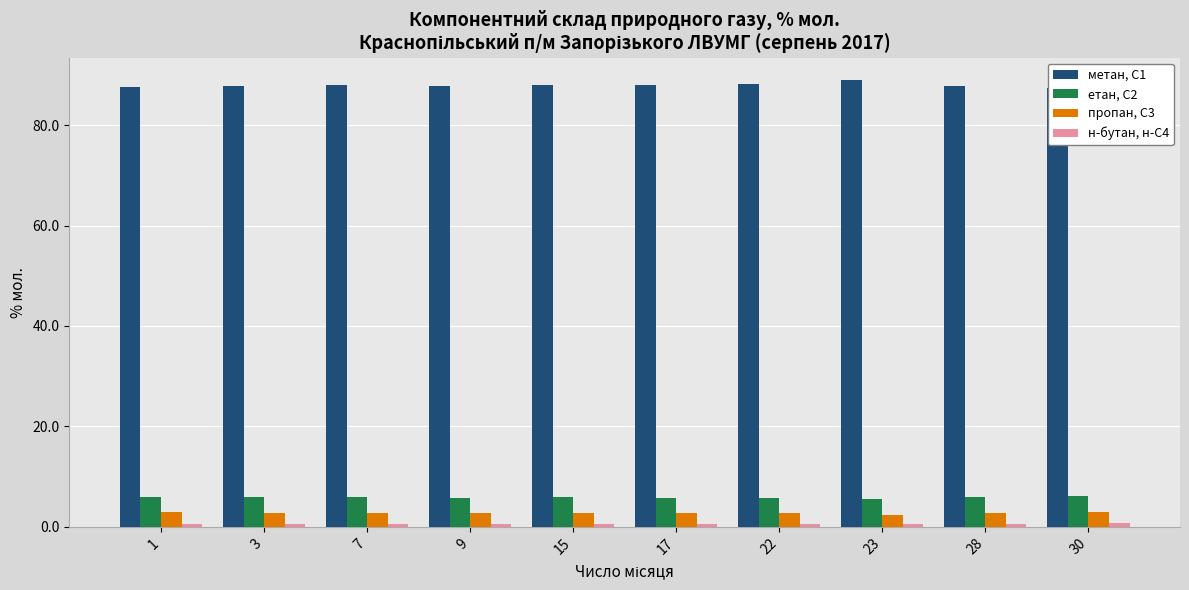

What is the average value of the етан, С2 series?

5.9